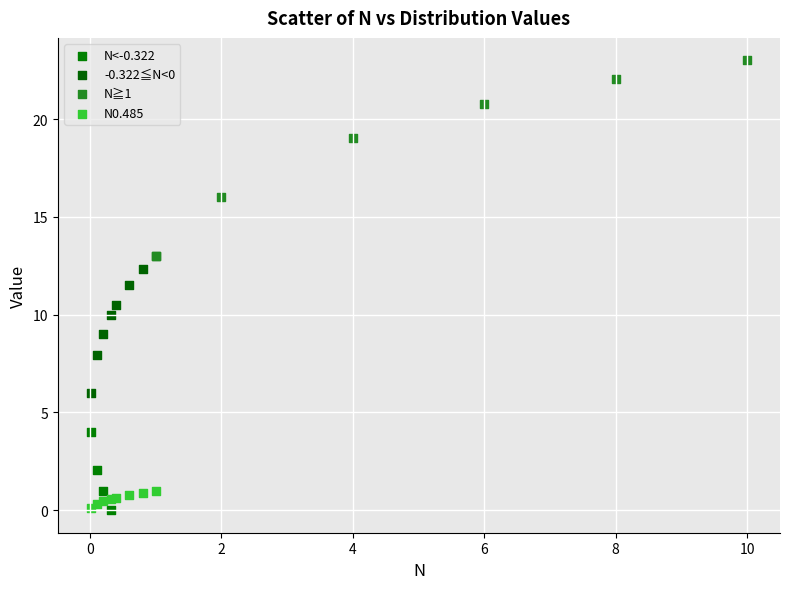

Which series contains the highest Y value?

N≧1